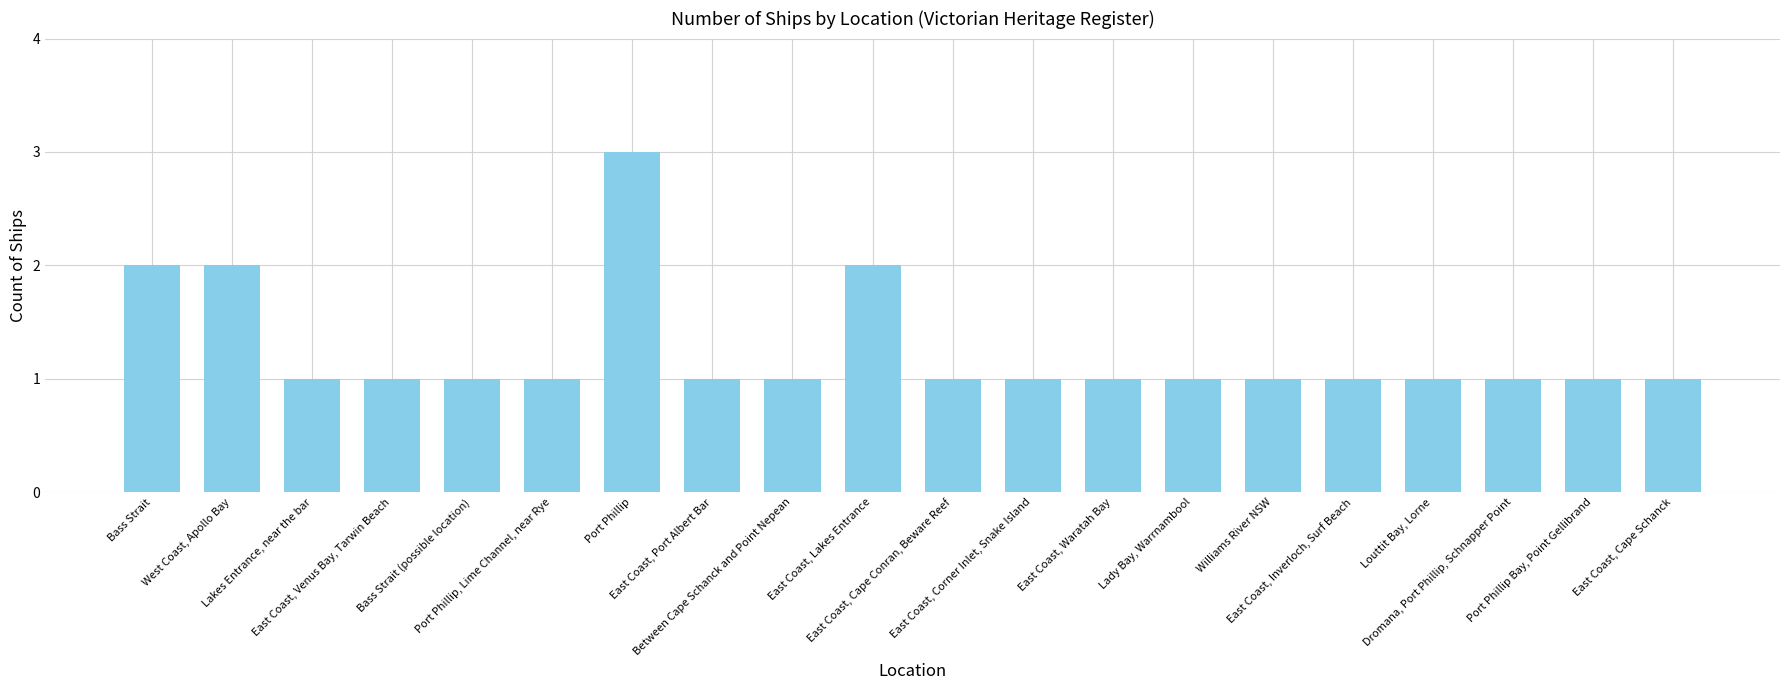

How many bars are there in total?

20